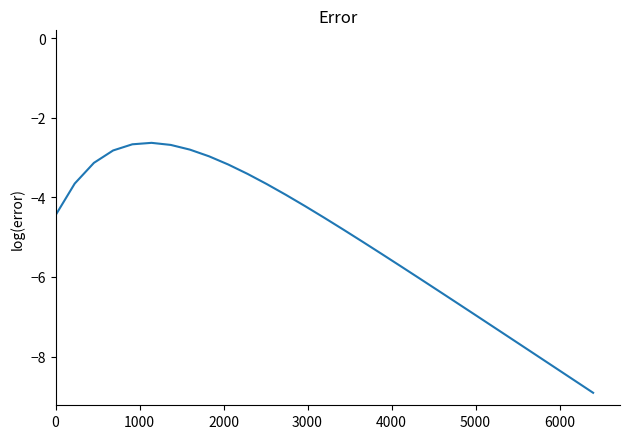

Count the number of categories in the chart.

29